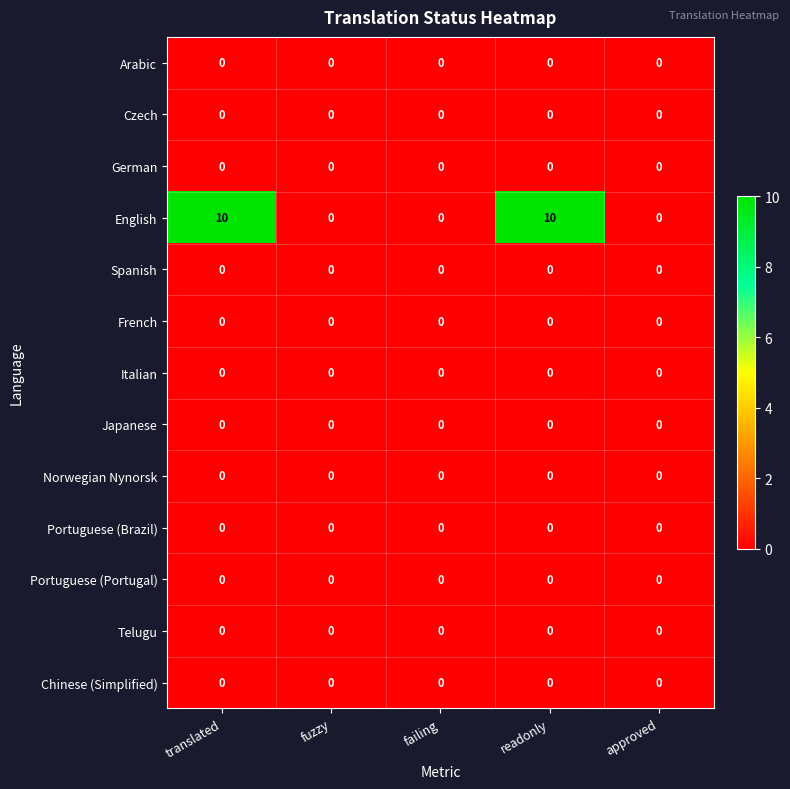

Which series changed the most between translated and failing?

English